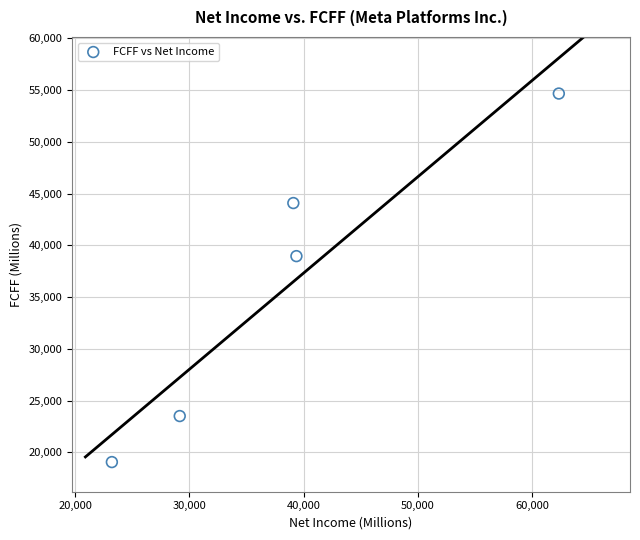

What is the average X value?

38635